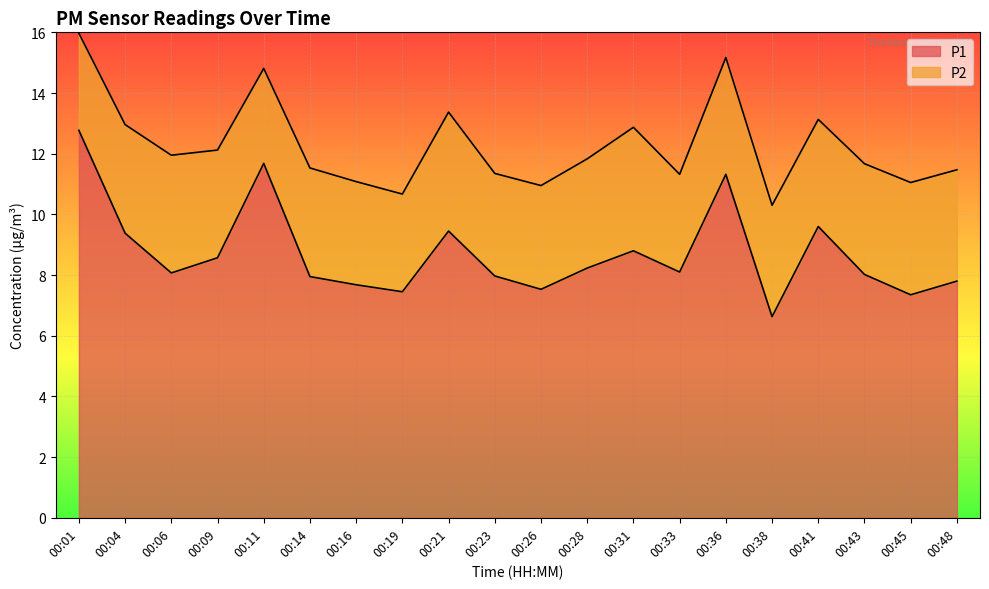

Rank the categories by value from lowest to highest.

00:38, 00:45, 00:19, 00:26, 00:16, 00:48, 00:14, 00:23, 00:43, 00:06, 00:33, 00:28, 00:09, 00:31, 00:04, 00:21, 00:41, 00:36, 00:11, 00:01